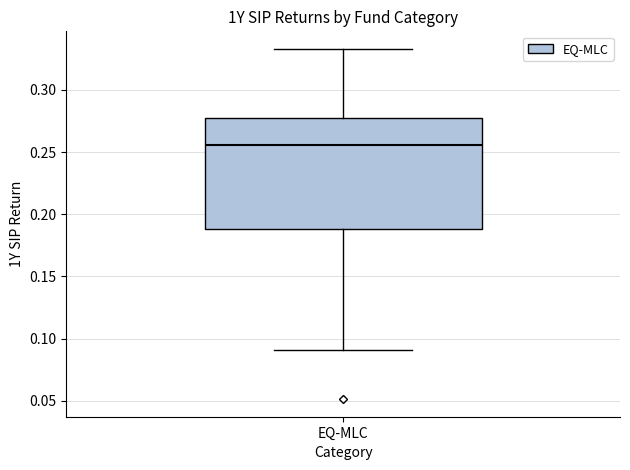

Read this box plot against the y-axis: the position of the median line, the range covered by the box, and the ends of both whiskers. The values are not printed on the chart, so give them approximately, as read against the axis.

median 0.255, box 0.190 to 0.275, whiskers 0.090 to 0.335